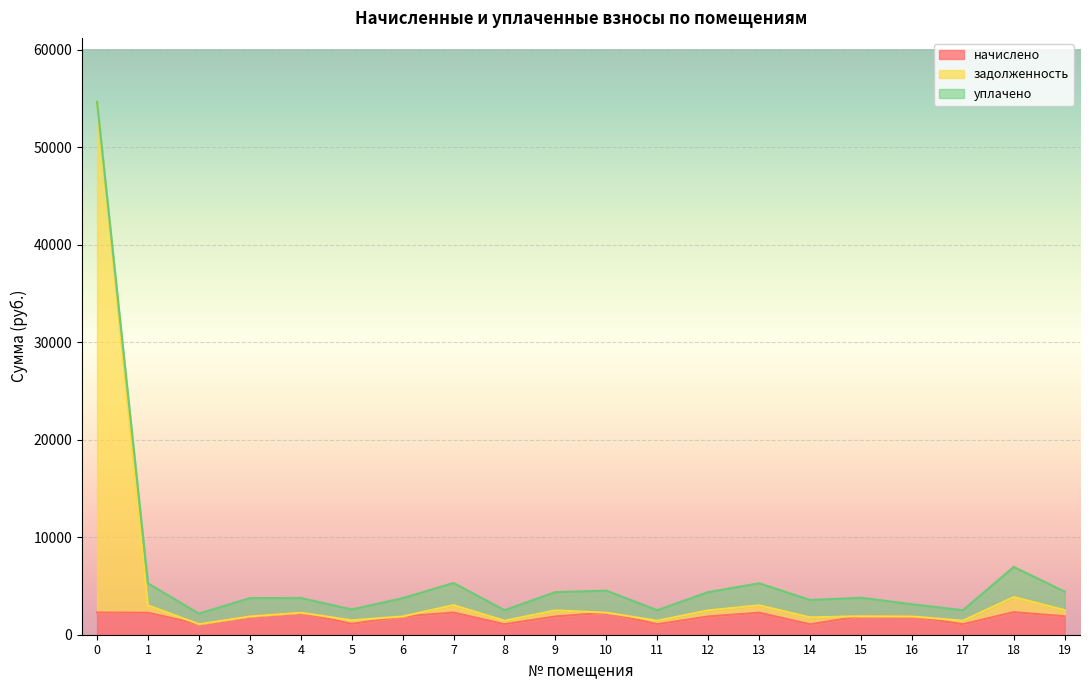

What is the sum of all задолженность values?

95764.5